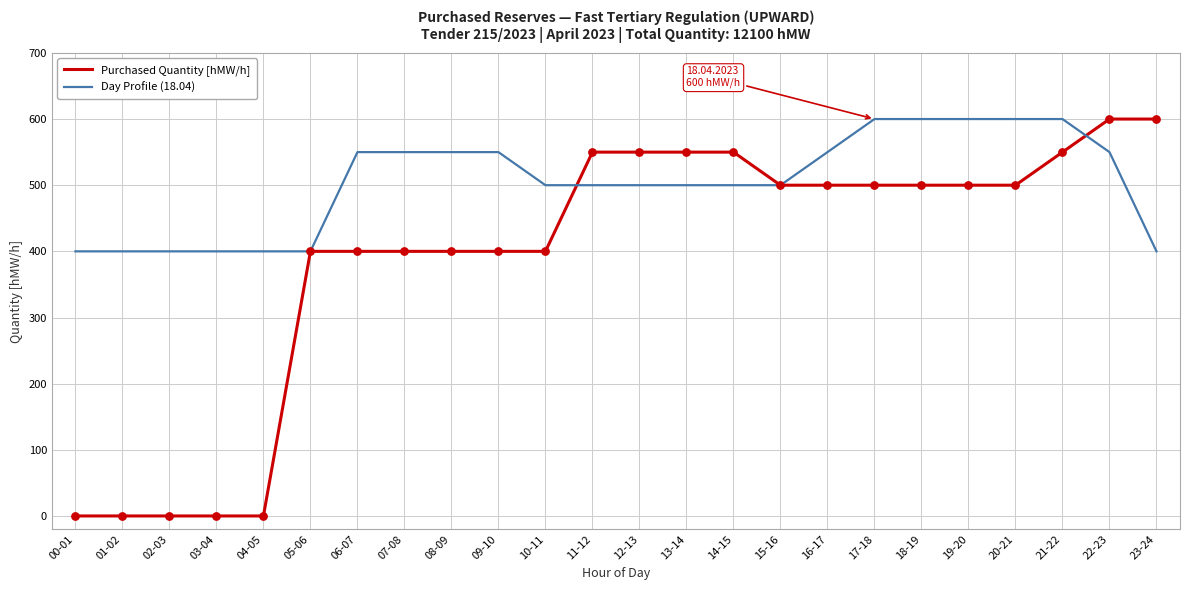

What are all the series names shown in the legend?

Purchased Quantity [hMW/h], Day Profile (18.04)